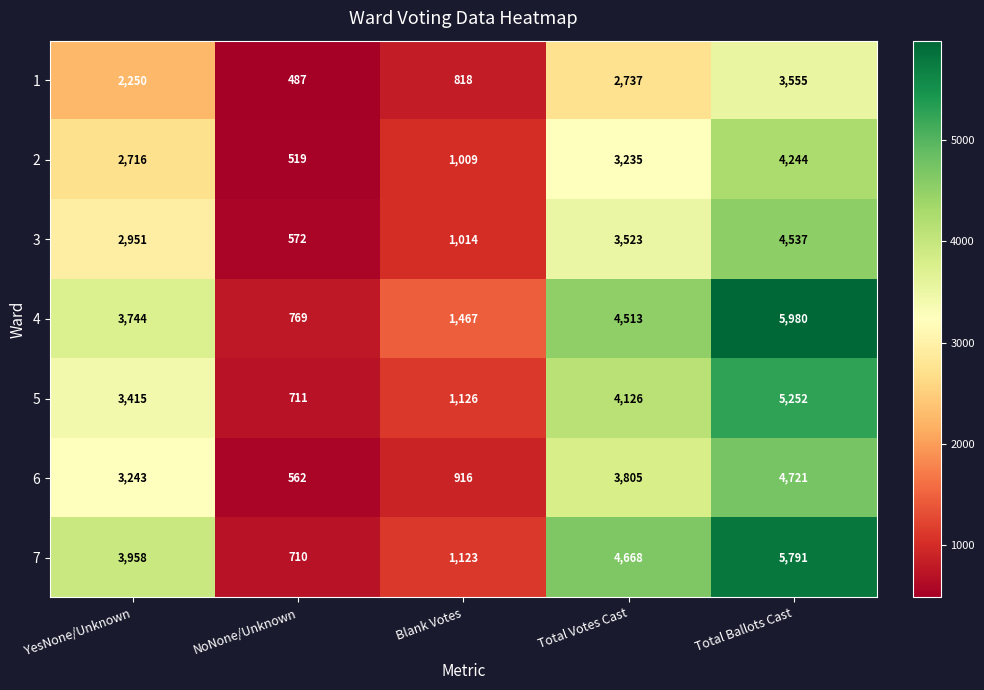

The 6 series shows 3805 at Total Votes Cast. True or false?

True